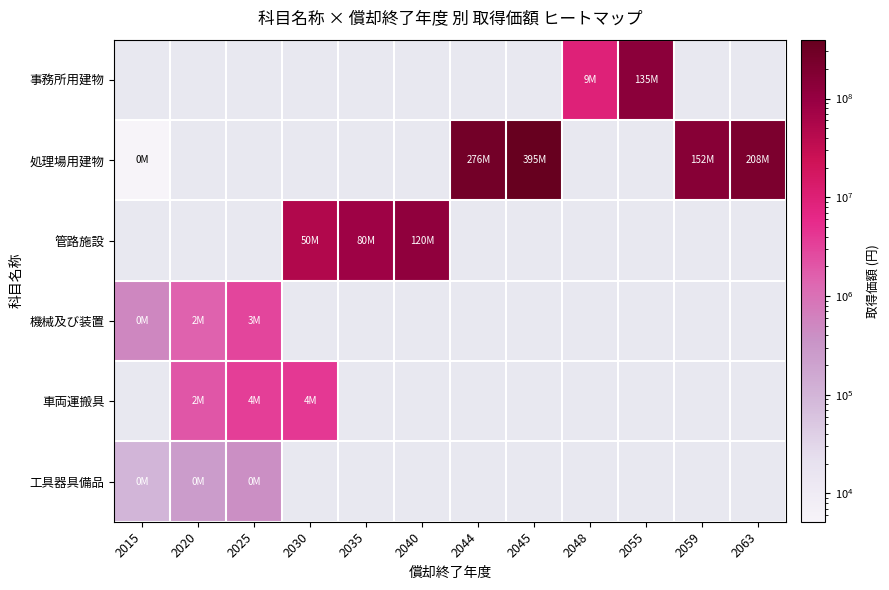

True or false: 車両運搬具 has a value of 5176187.8 at 2025.

False